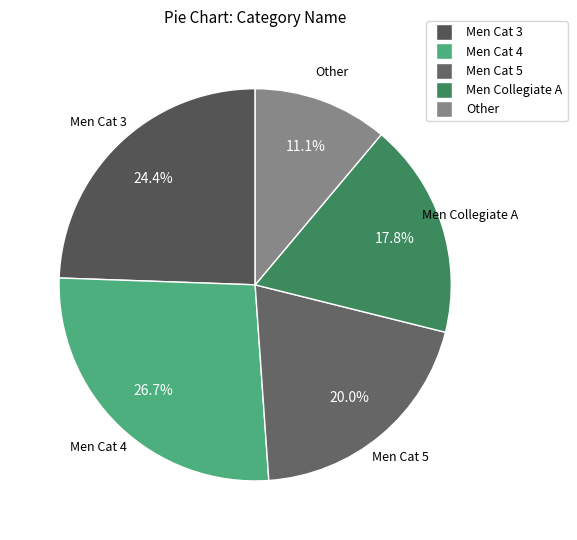

What percentage is the Men Cat 3 slice, to the nearest percent?

24%